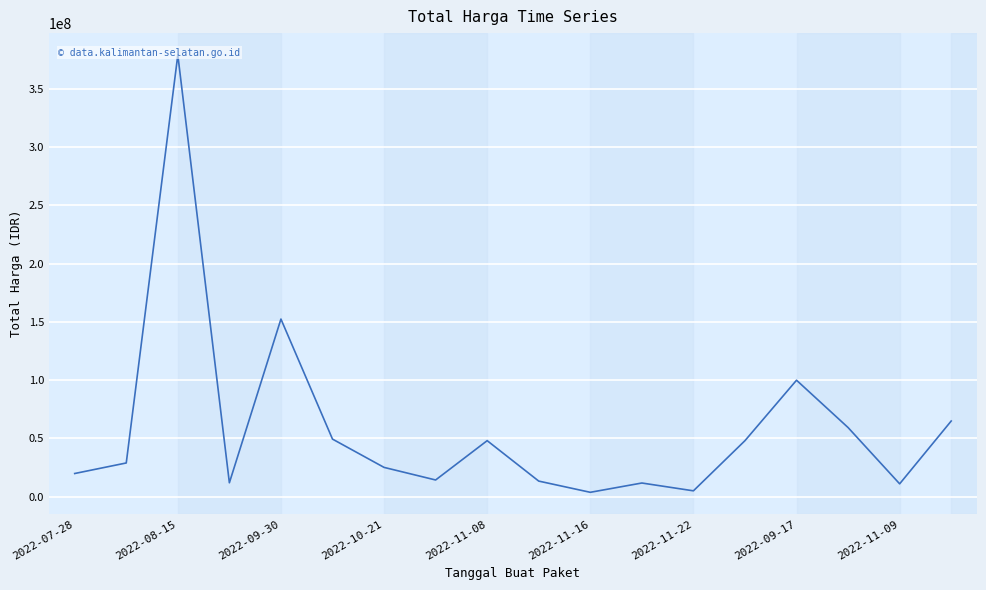

What is the difference between the values at 12 and 11?

6707000